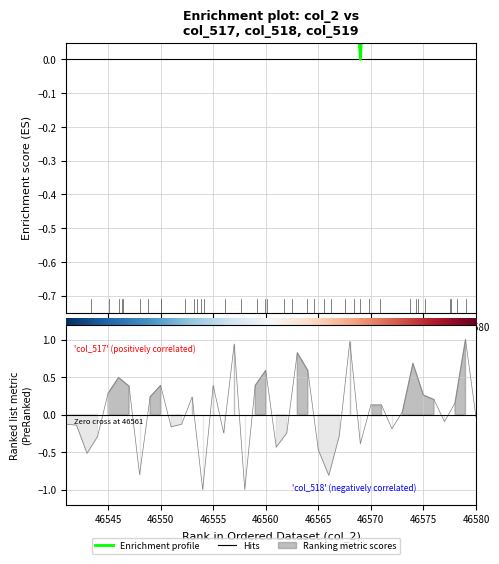

In Ranking metric scores, how many points are lower than both neighbors (excluding endpoints)?

11